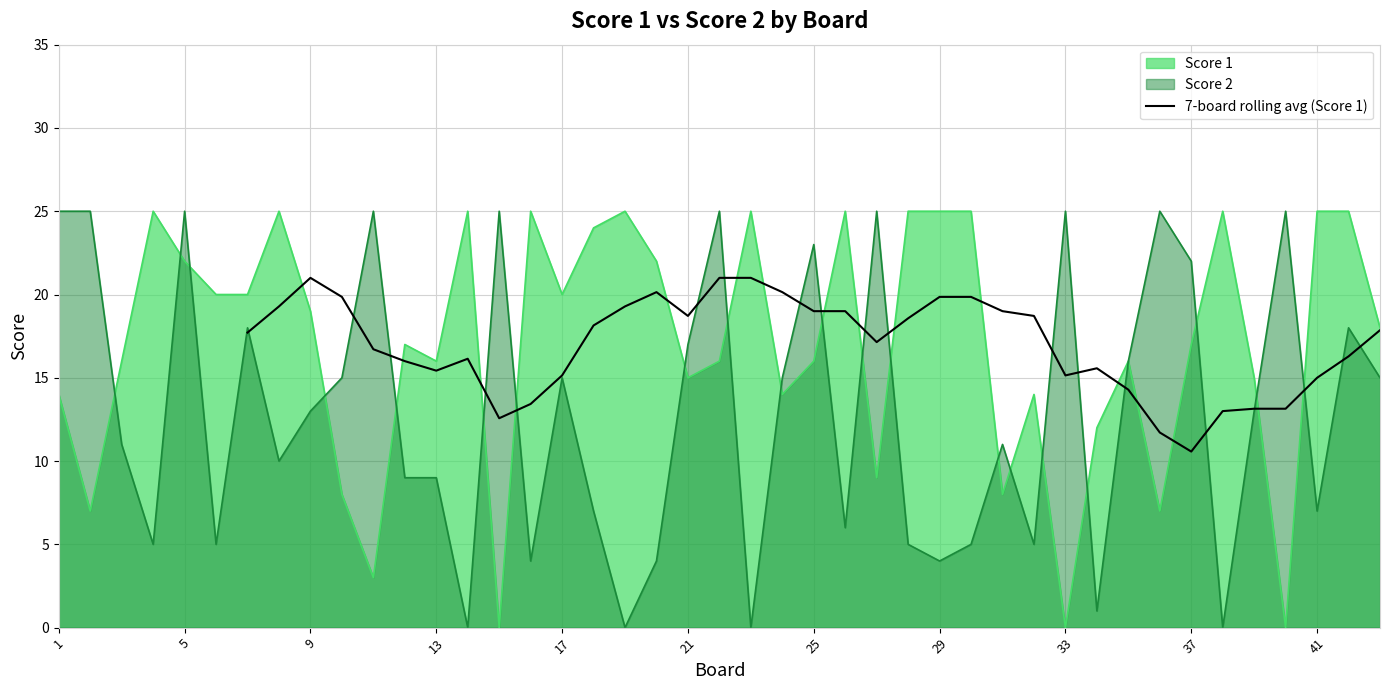

Is it true that 7-board rolling avg (Score 1) equals 21.0 at 9?

True